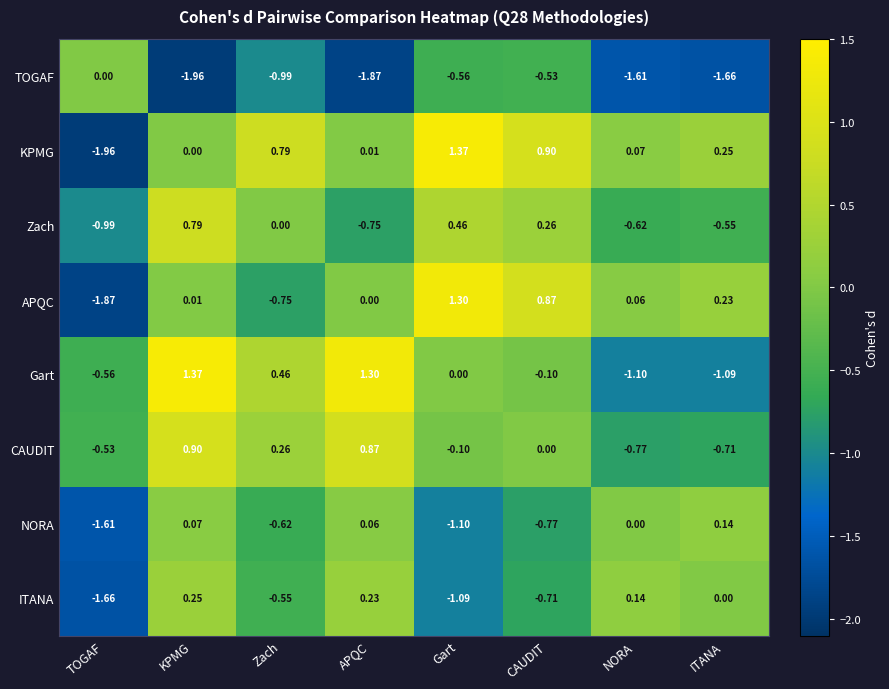

At which label is Gart closest to 0?

Gart